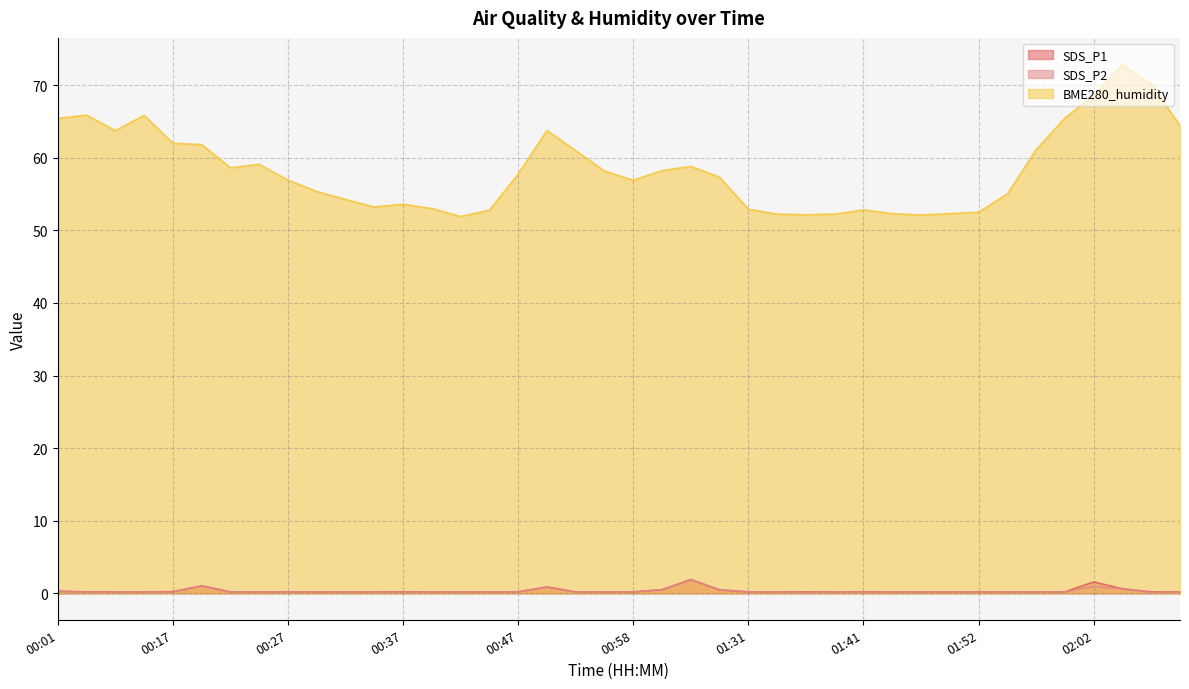

What position from the left is 01:44?

30